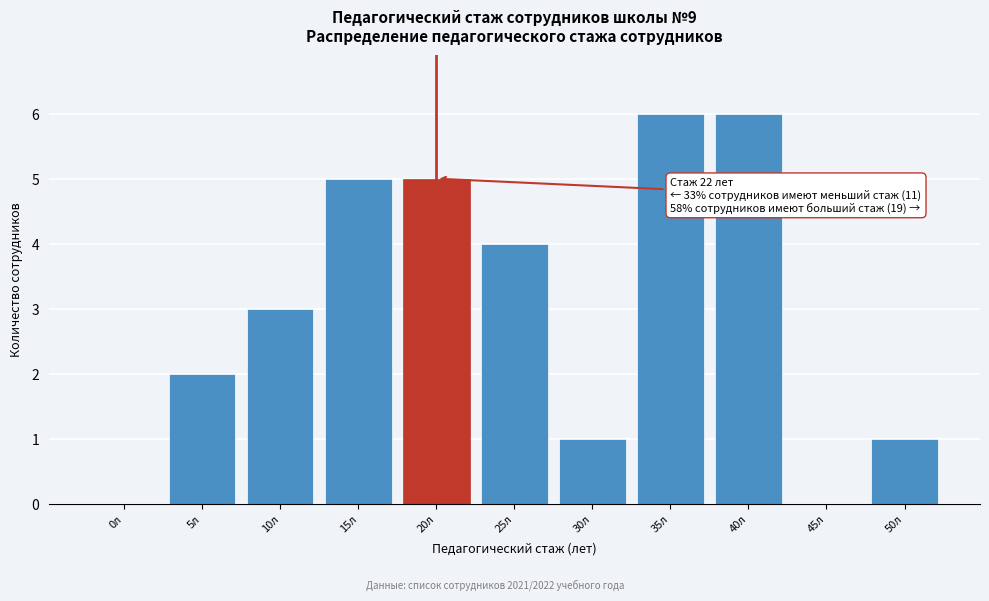

Reading left to right, transcribe all the data shown in this chart.

0л=0	5л=2	10л=3	15л=5	20л=5	25л=4	30л=1	35л=6	40л=6	45л=0	50л=1